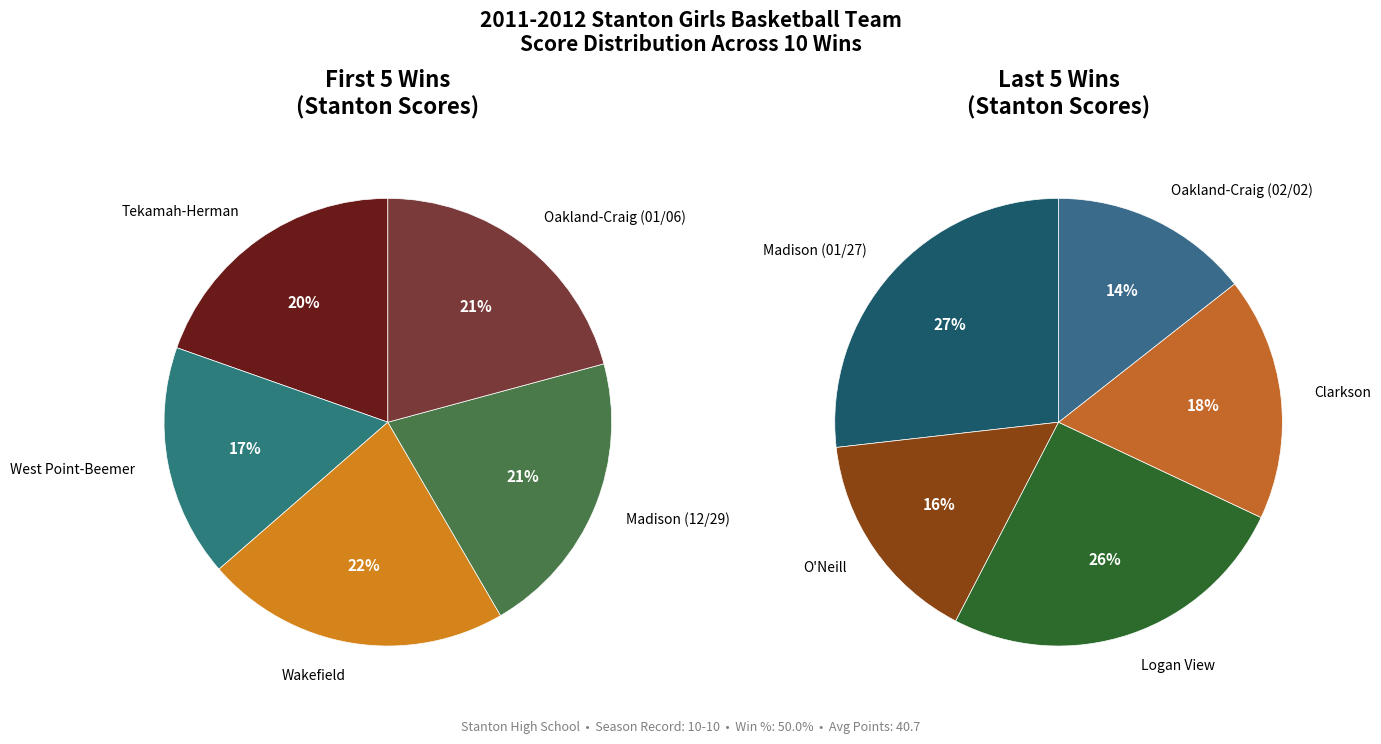

How many segments does this pie chart have?

10